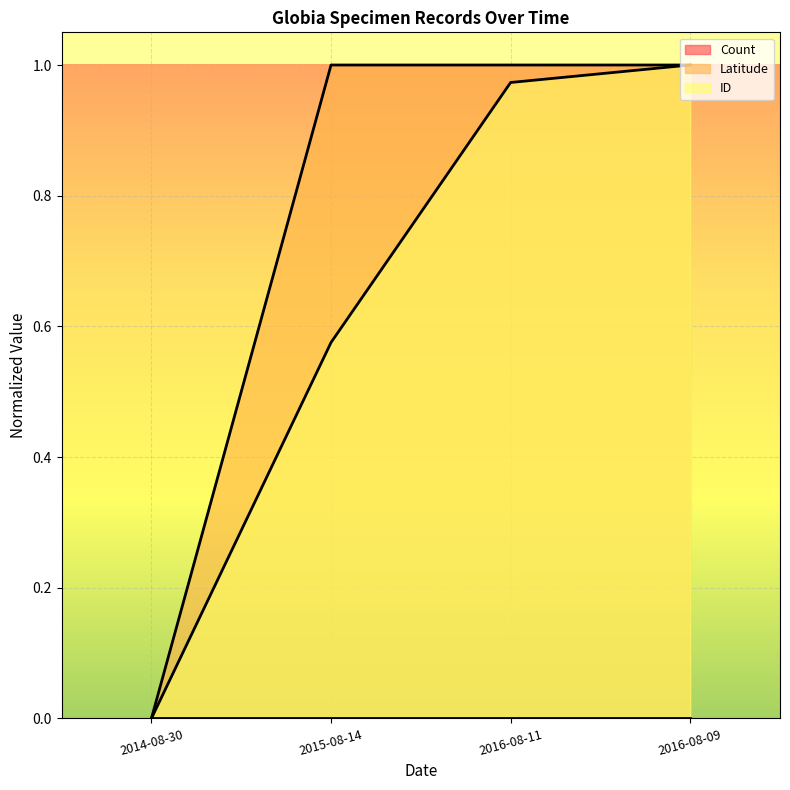

Which series changed the most between 2015-08-14 and 2016-08-09?

ID